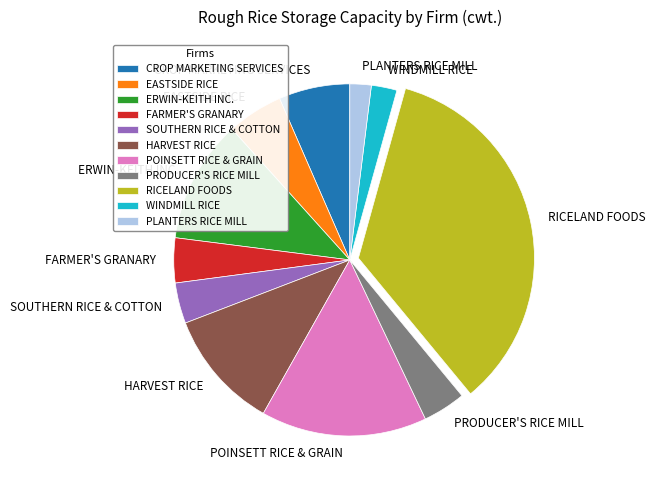

Combined, do HARVEST RICE and RICELAND FOODS account for over 50%?

No